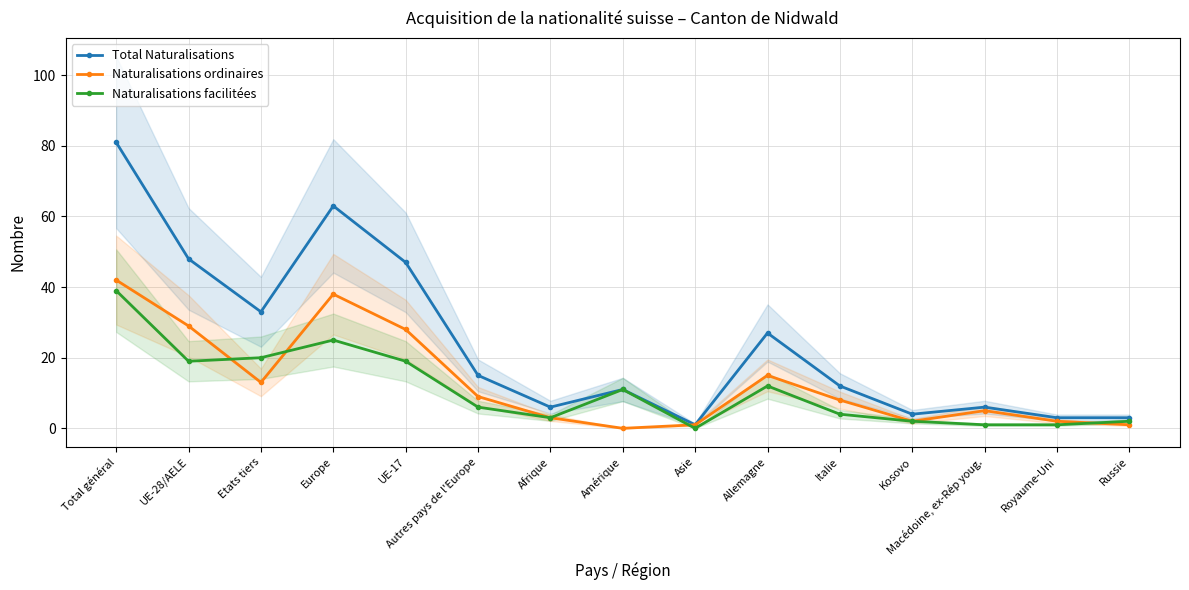

At which label does Naturalisations ordinaires first exceed 8?

Total général